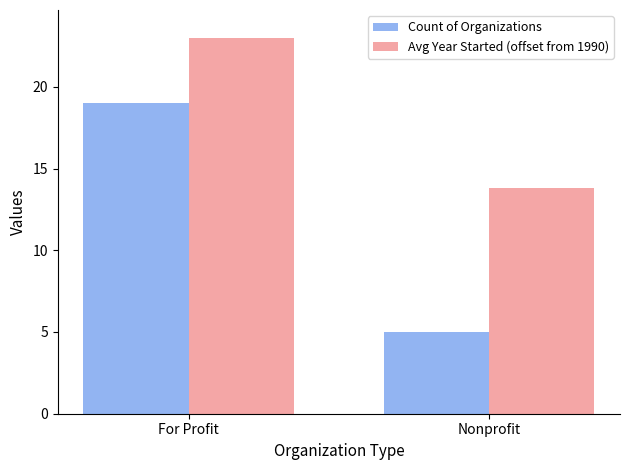

What is the maximum value for Count of Organizations?

19.0